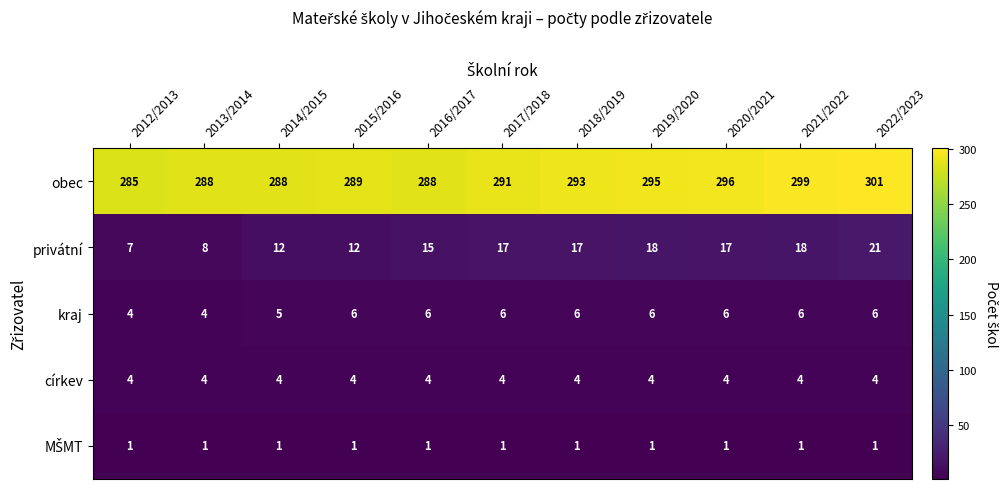

What is the sum of all obec values?

3213